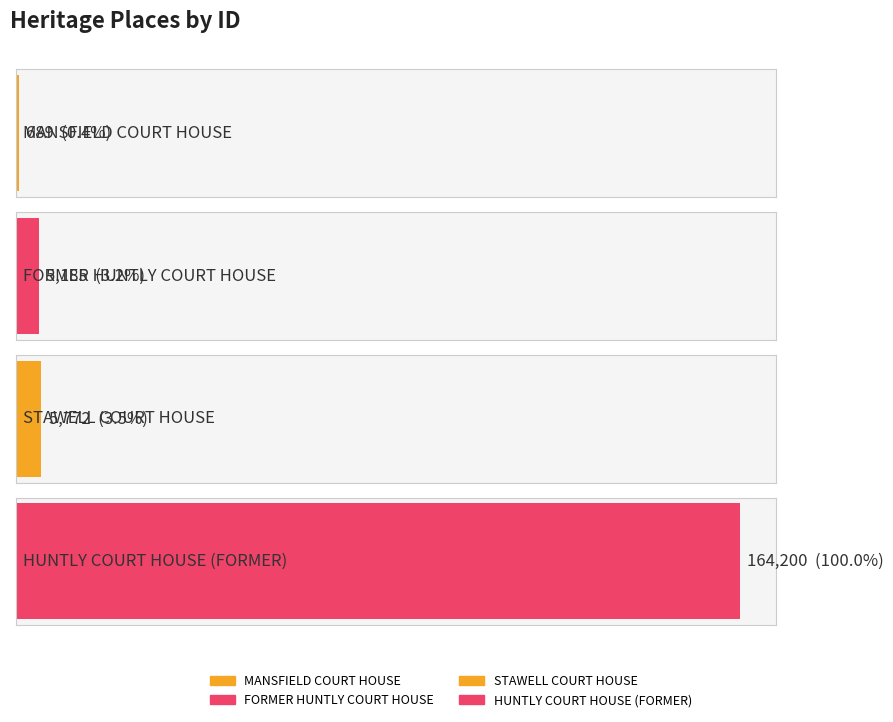

Which label corresponds to the largest value in the chart?

HUNTLY COURT HOUSE (FORMER)